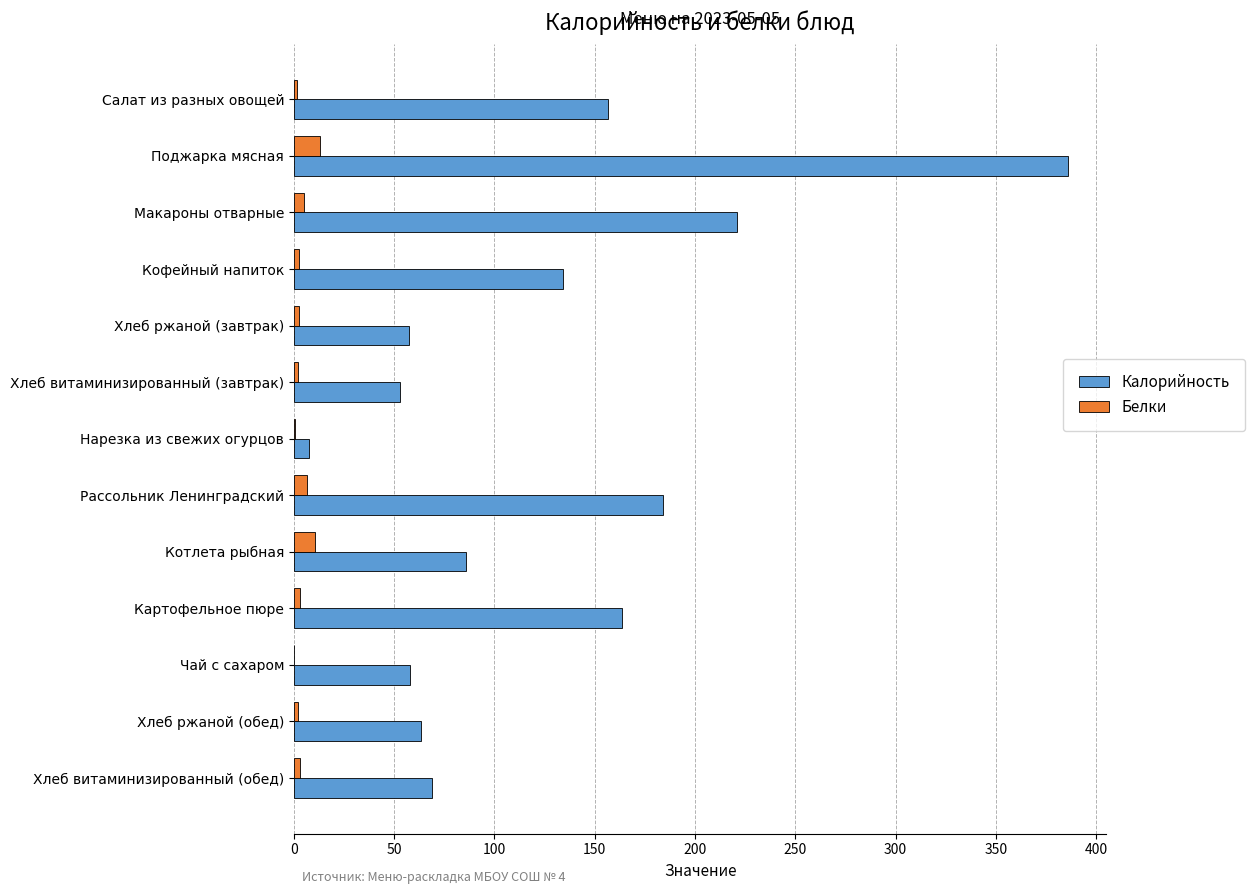

Between Поджарка мясная and Кофейный напиток, which series saw the biggest shift?

Калорийность